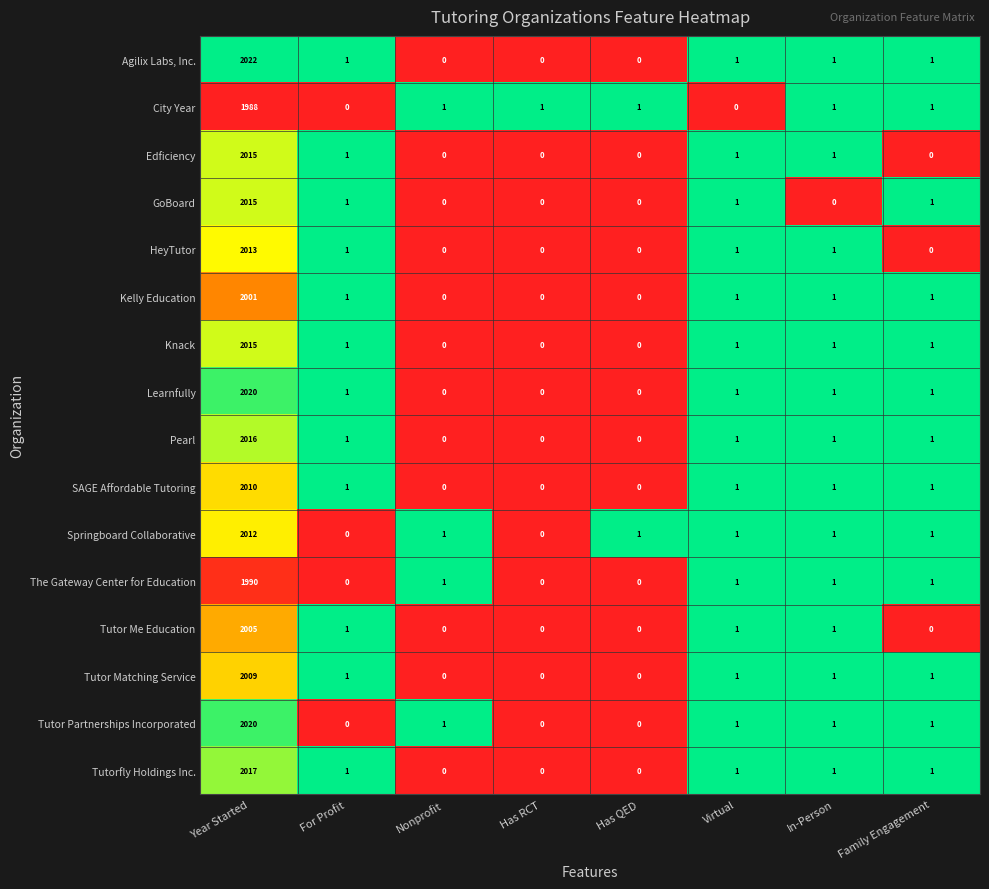

At which category is the sum across all series the highest?

Year Started